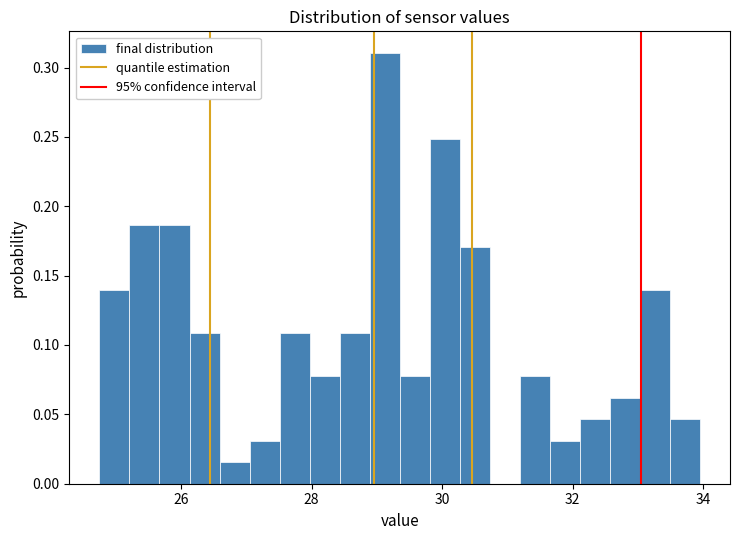

Read against the x-axis, roughly where is the centre of the tallest bar?

29.2